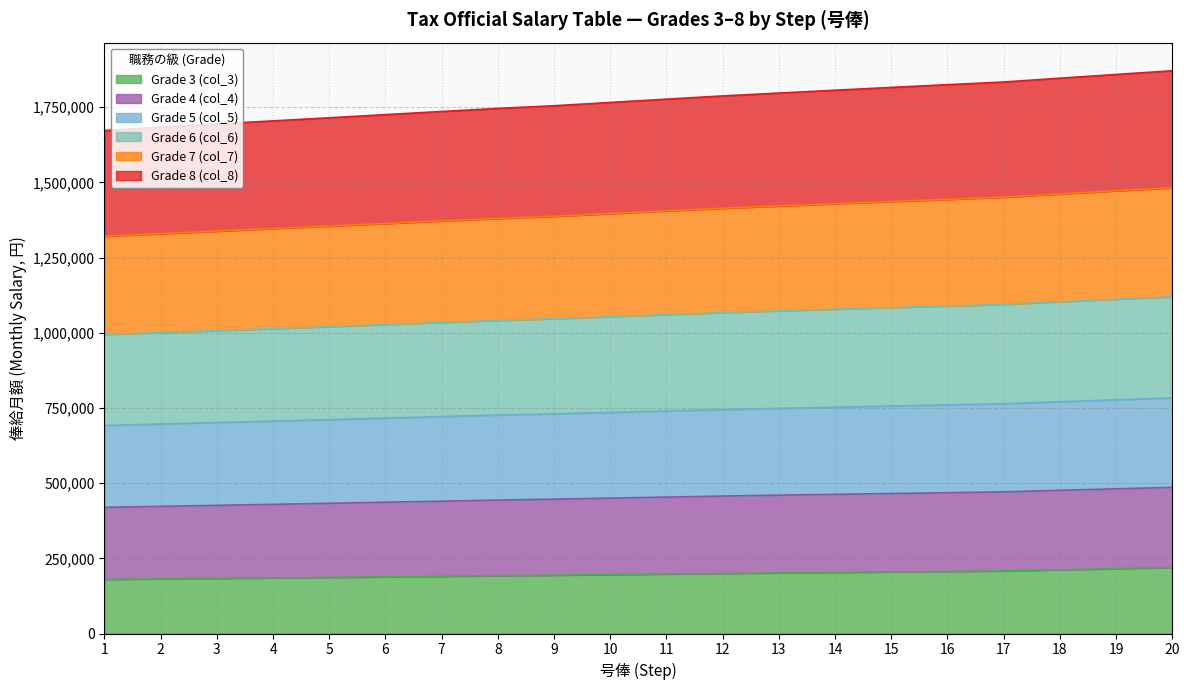

At which label is Grade 7 (col_7) closest to 1401850?

11